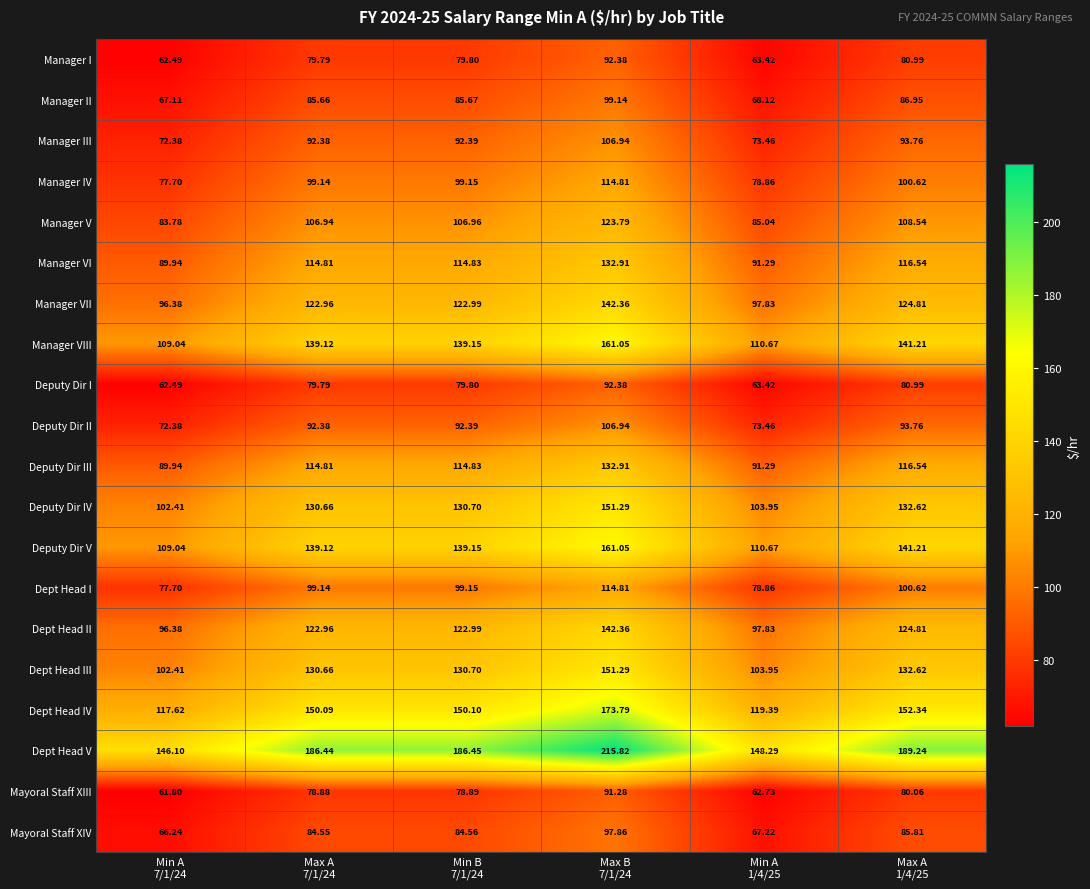

Which series has the largest total across all categories?

Dept Head V